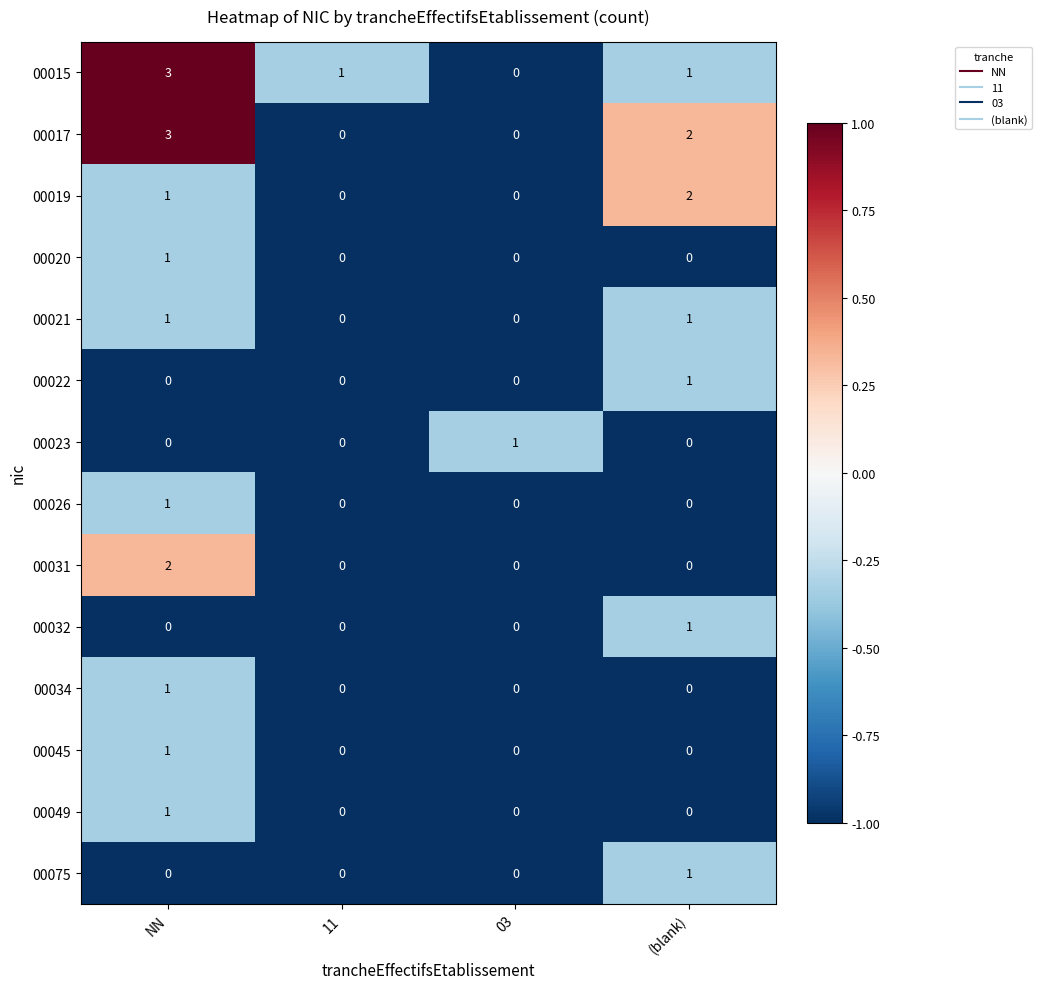

Where does the 00017 series first go above 2?

NN